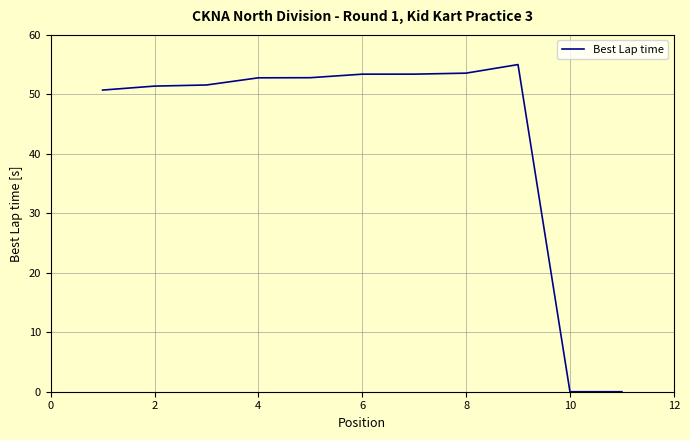

What is the difference between the maximum and minimum values?

55.0